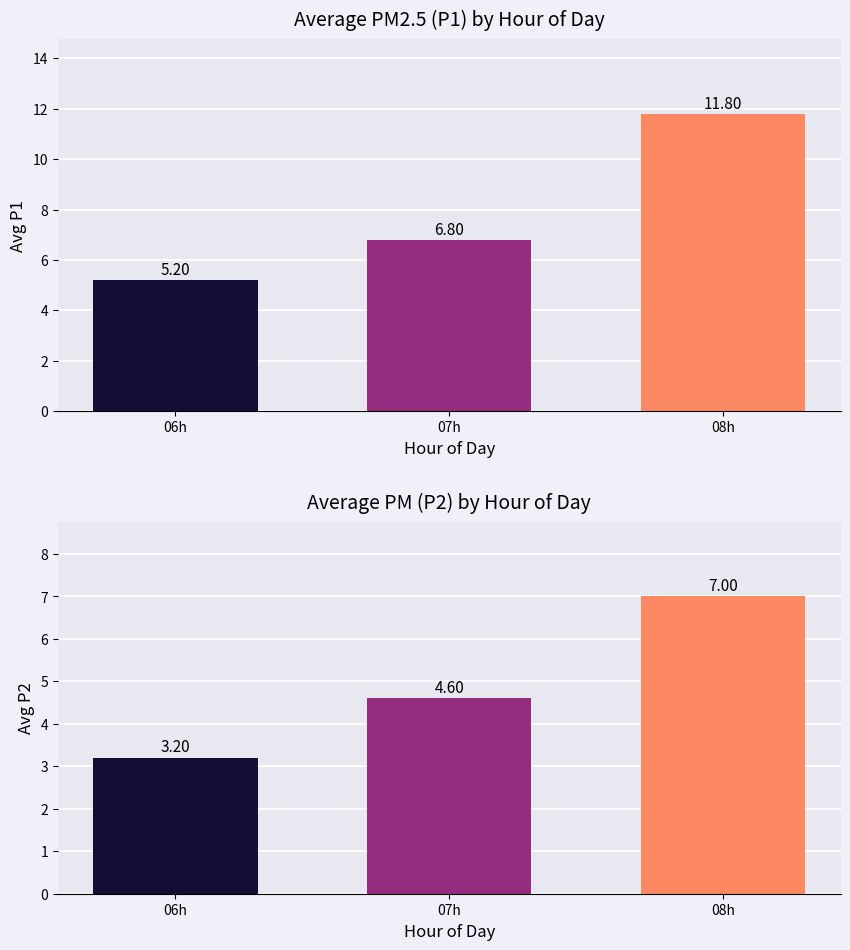

What is the difference between the highest and lowest values at 5?

2.9